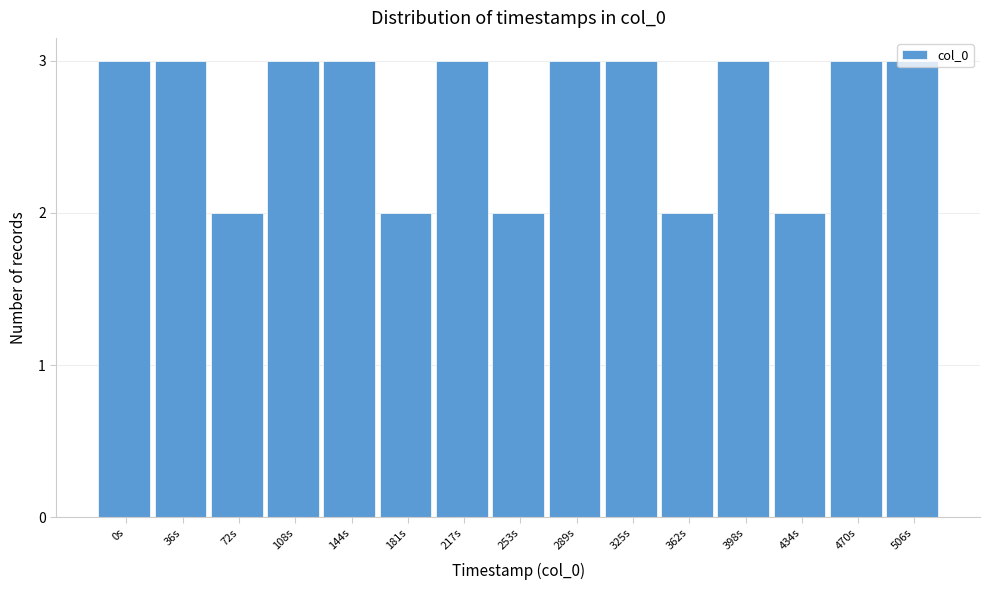

Approximately how many times larger is the value at 470s compared to 72s?

1.5